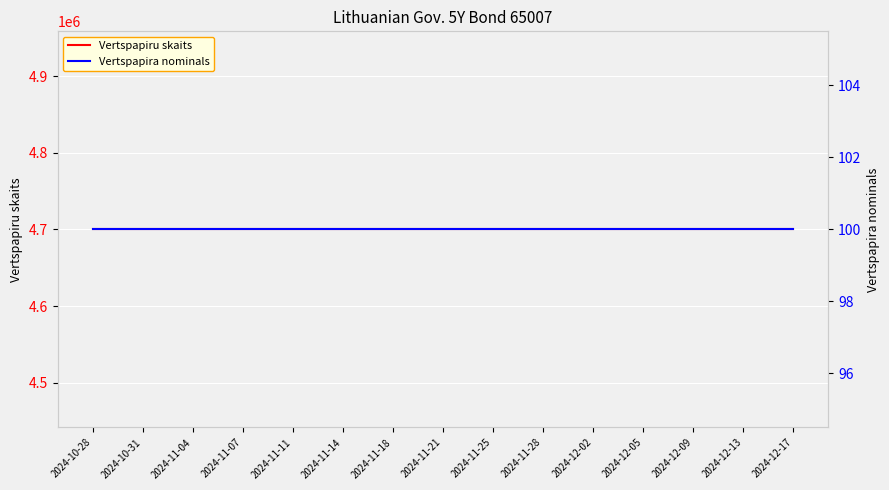

True or false: Vertspapiru skaits has a value of 1295742 at 2024-11-28.

False